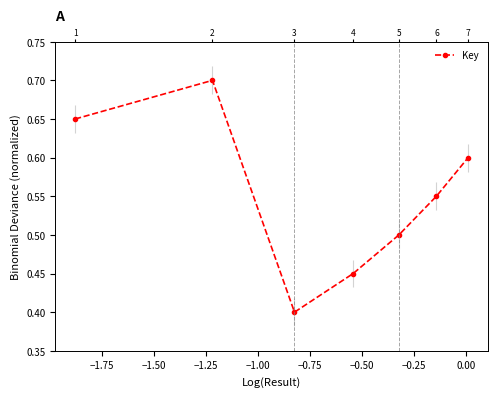

What is the average value?

0.6